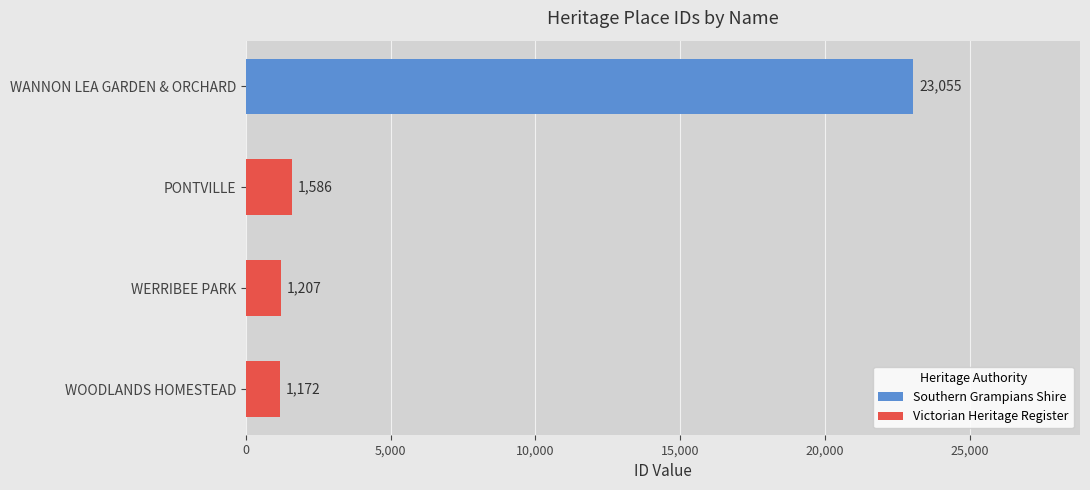

List the labels in order of value, smallest first.

WOODLANDS HOMESTEAD, WERRIBEE PARK, PONTVILLE, WANNON LEA GARDEN & ORCHARD